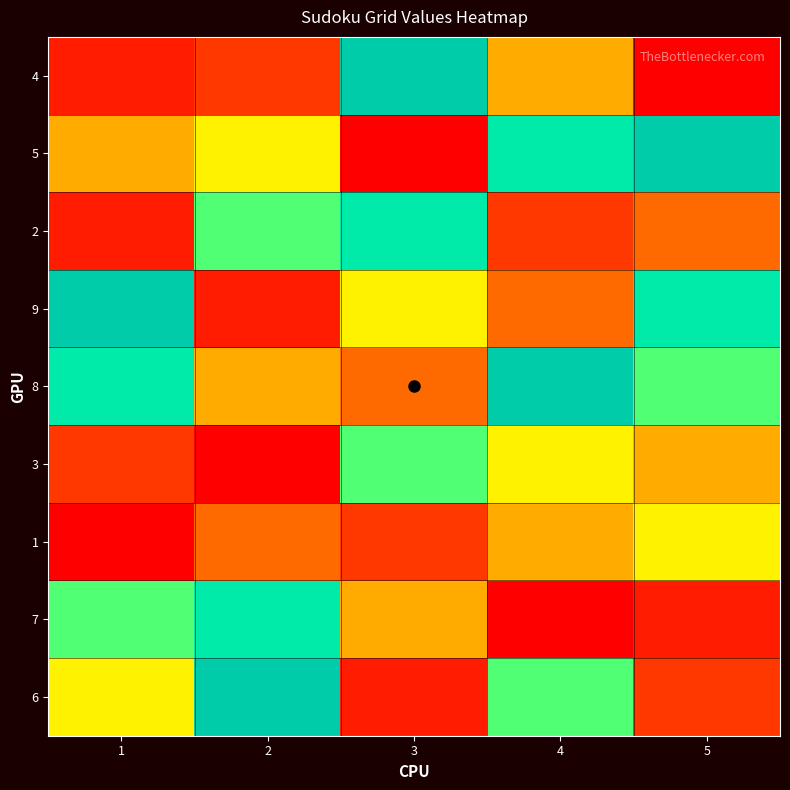

List the series in order of their peak value, highest first.

4, 5, 9, 8, 6, 2, 7, 3, 1